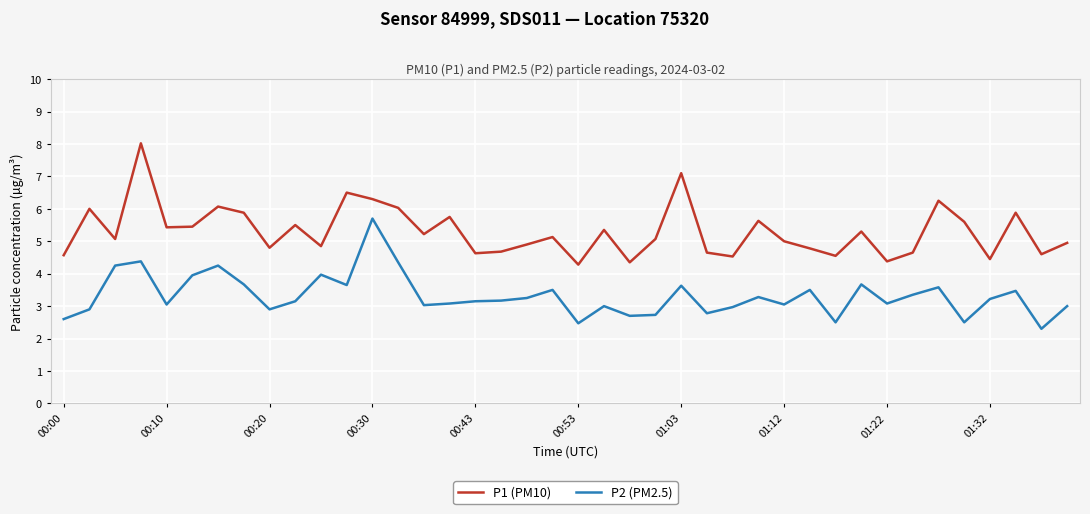

In P1 (PM10), how many points are higher than both neighbors (excluding endpoints)?

13